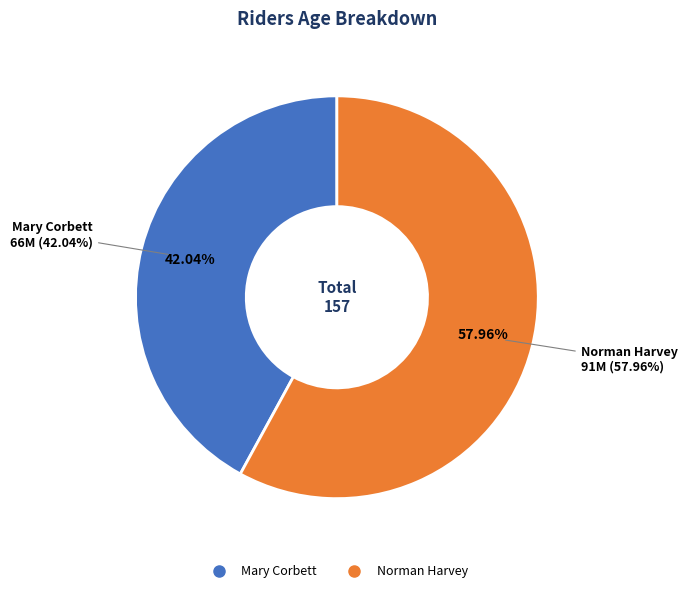

Does Mary Corbett account for over 50% of the chart?

No